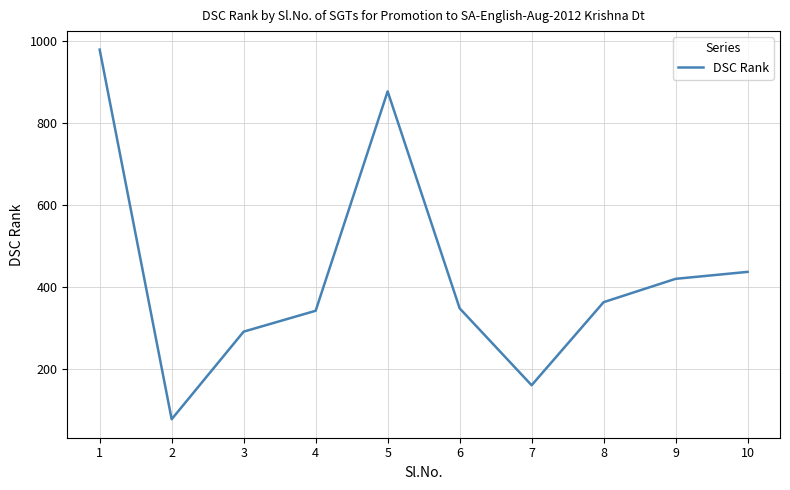

What is the change in value from 2 to 7?

+83